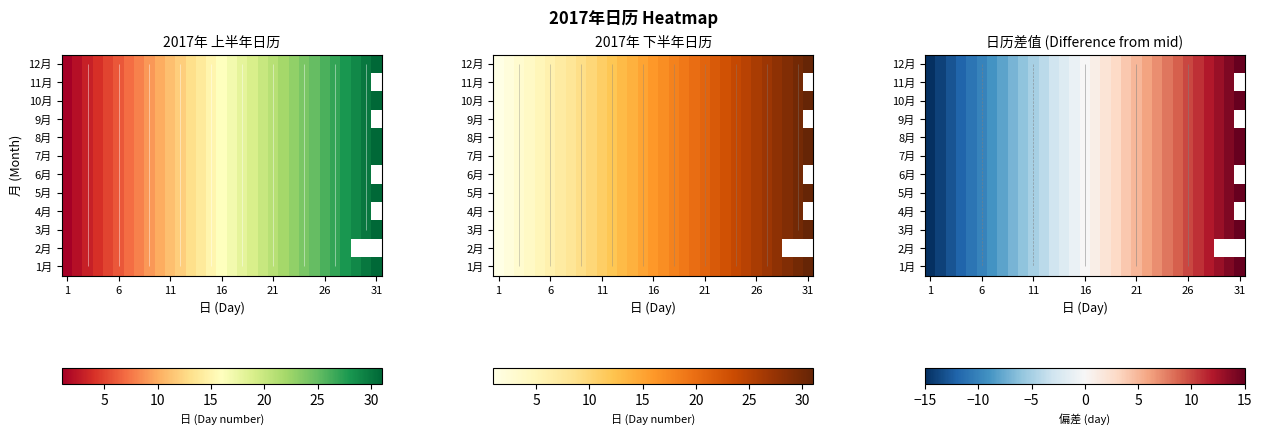

What is the difference between the maximum and minimum values in the 5月 series?

30.0